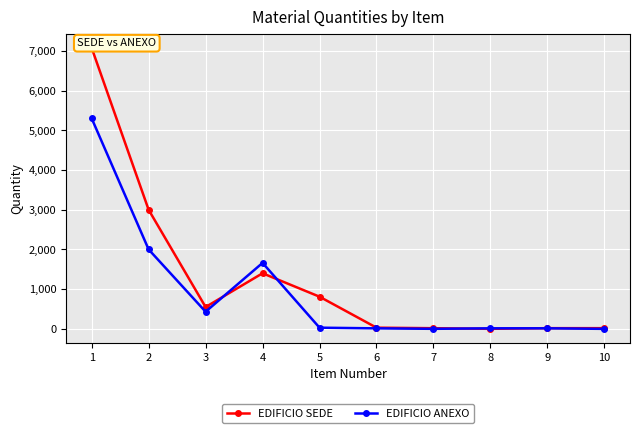

What is the difference between the EDIFICIO SEDE values at 1 and 2?

4075.8